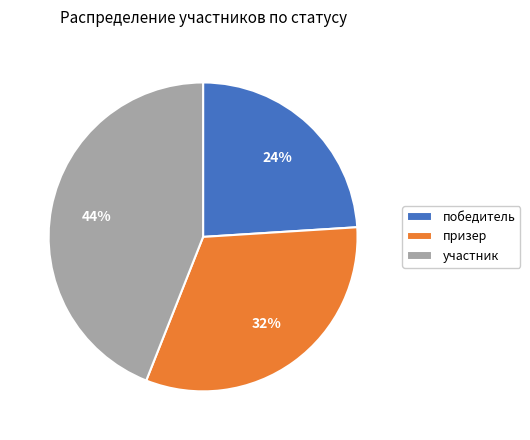

True or false: победитель accounts for 11% of the total.

False